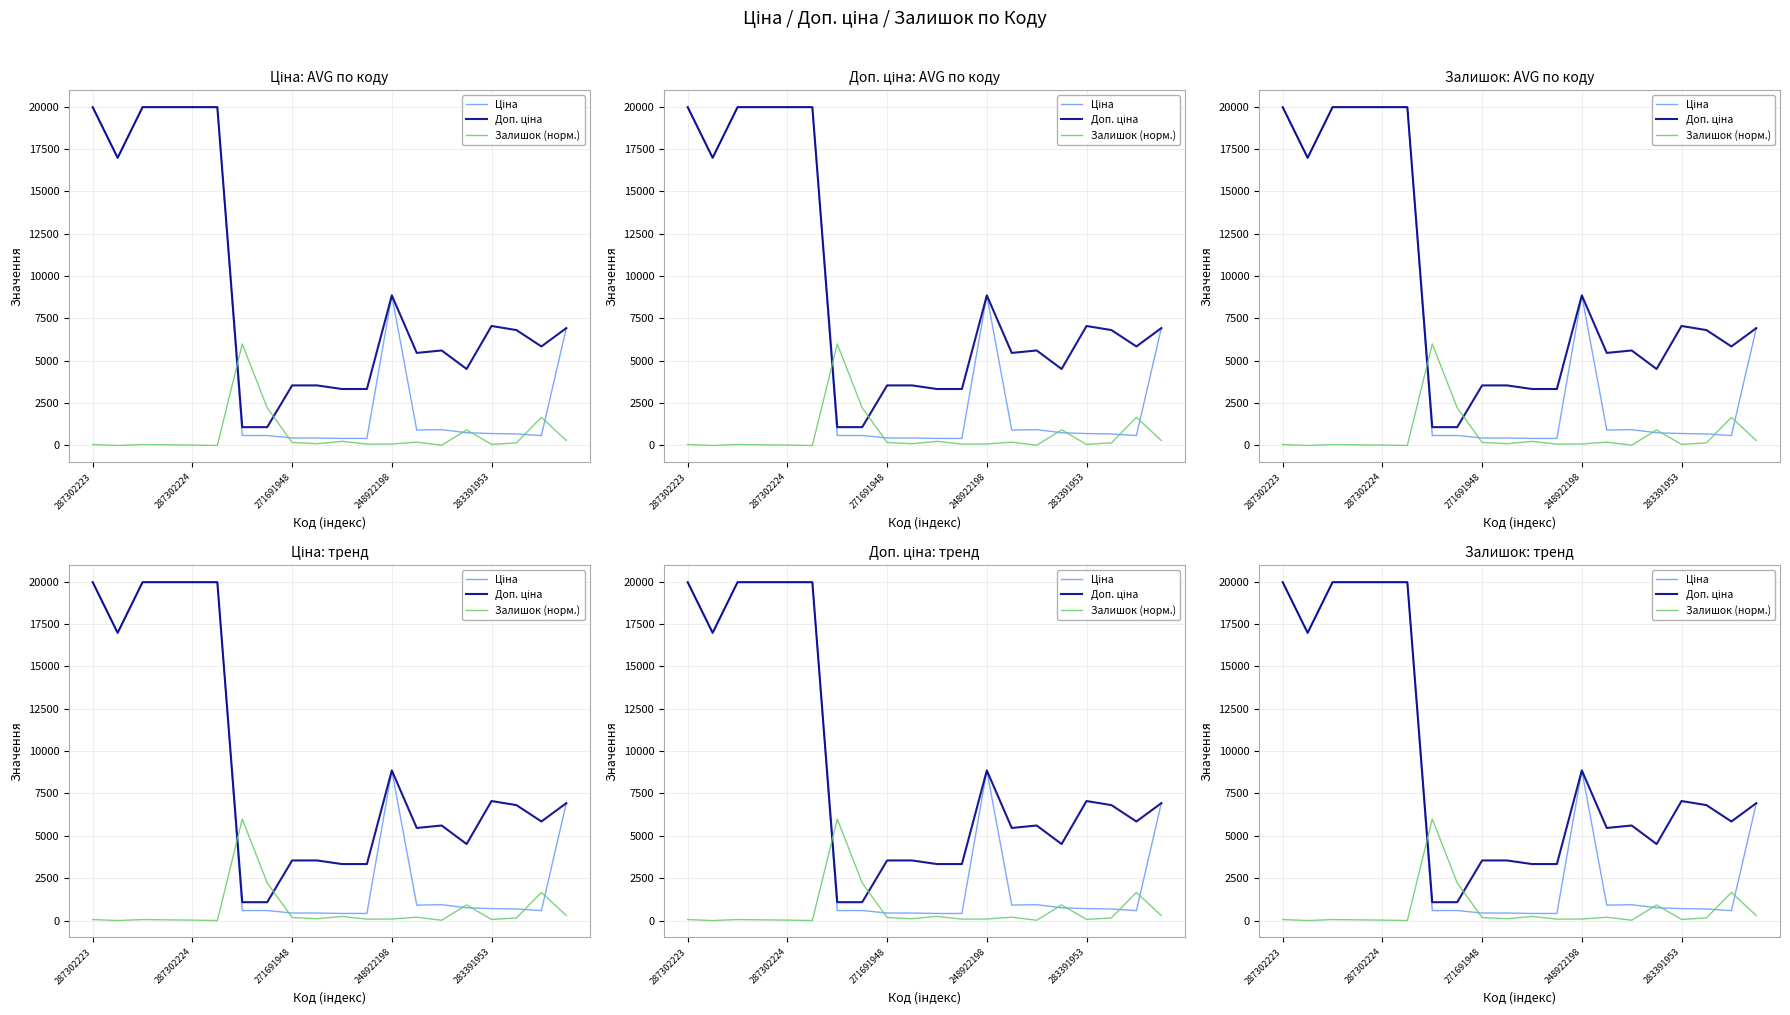

The value of Ціна at 10 is 278.2. True or false?

False